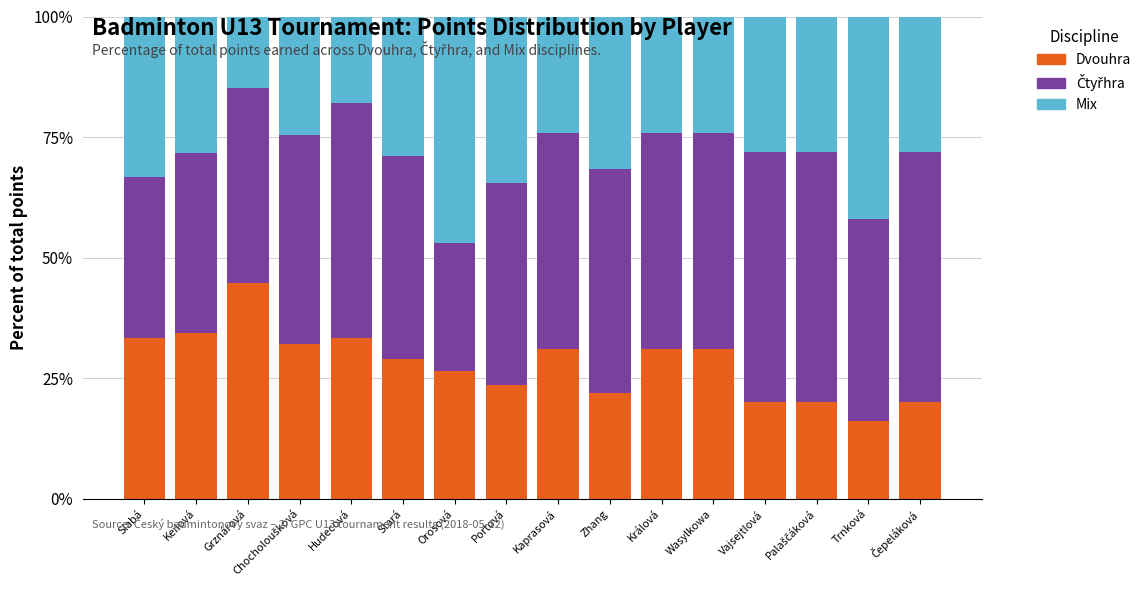

What is the total value across all series at Králová?

100.0